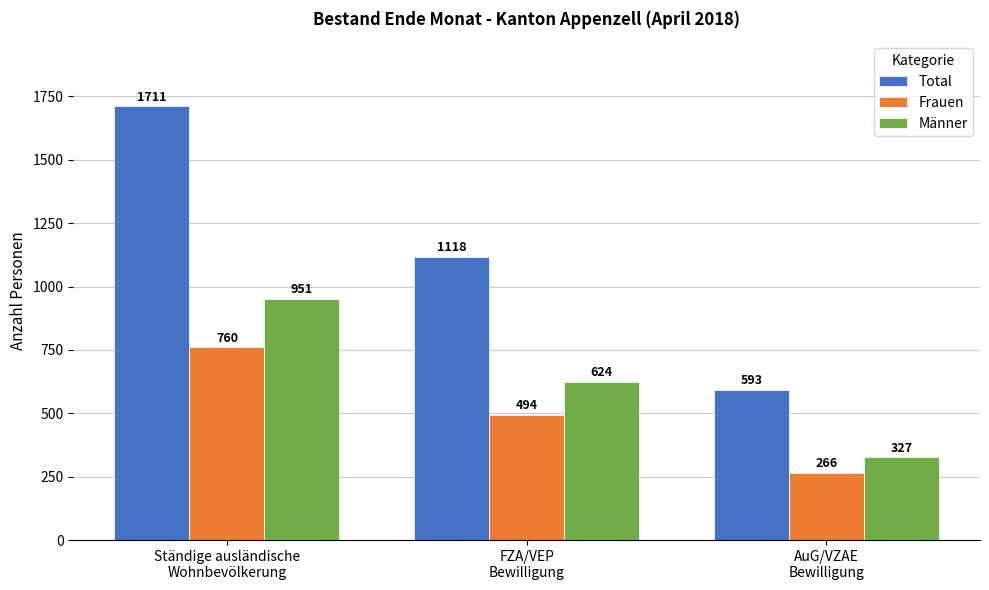

Which series has the largest range (max minus min)?

Total